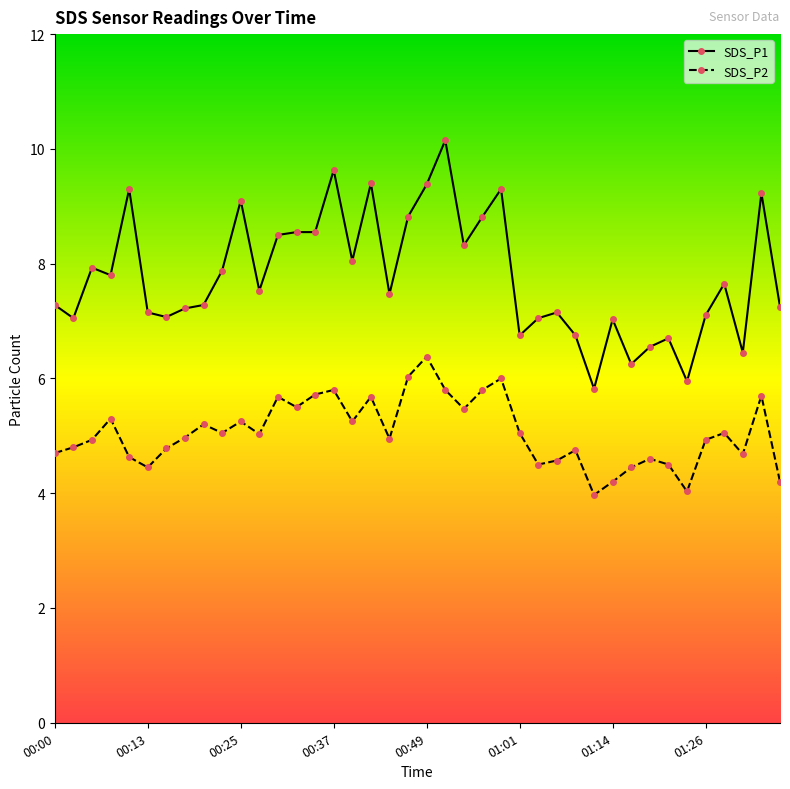

True or false: SDS_P2 and SDS_P1 intersect in this chart.

False